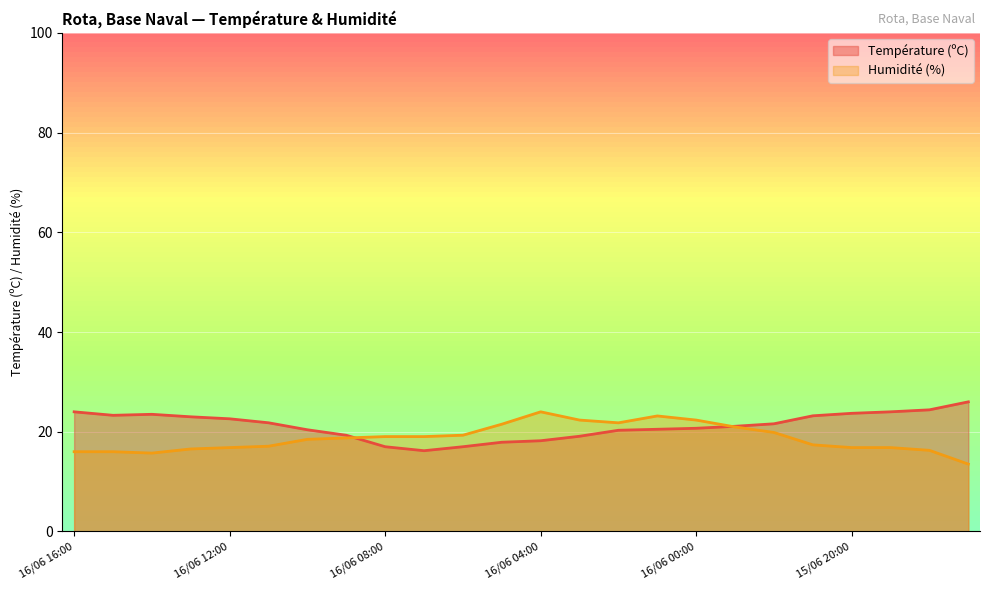

What is the label of the 7th point from the left?

16/06 10:00